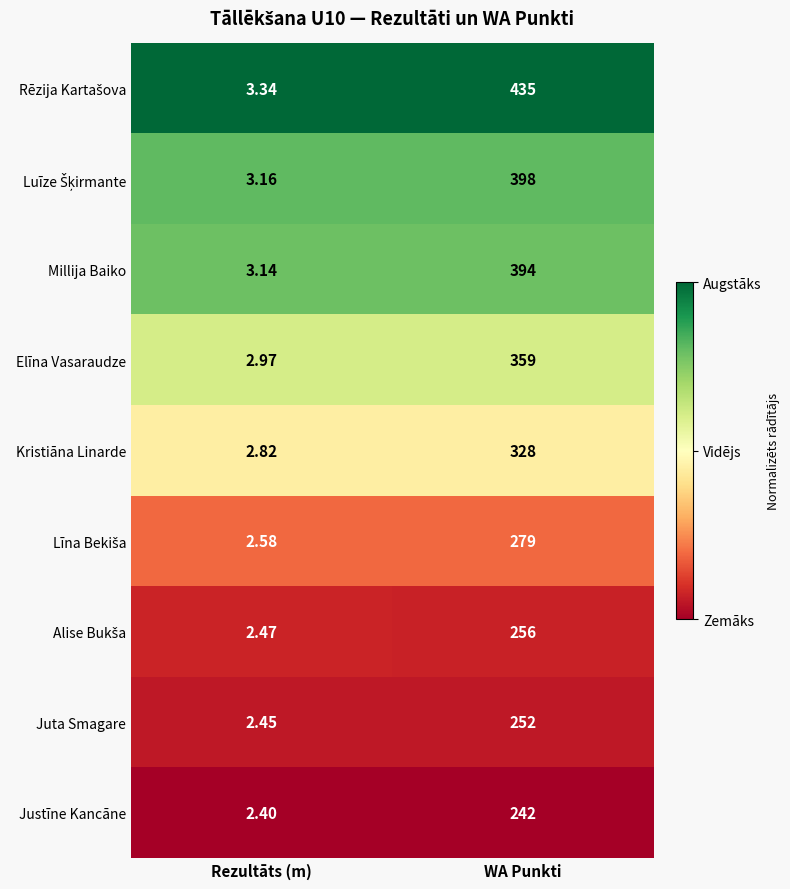

Which label corresponds to the largest value in the chart?

WA Punkti